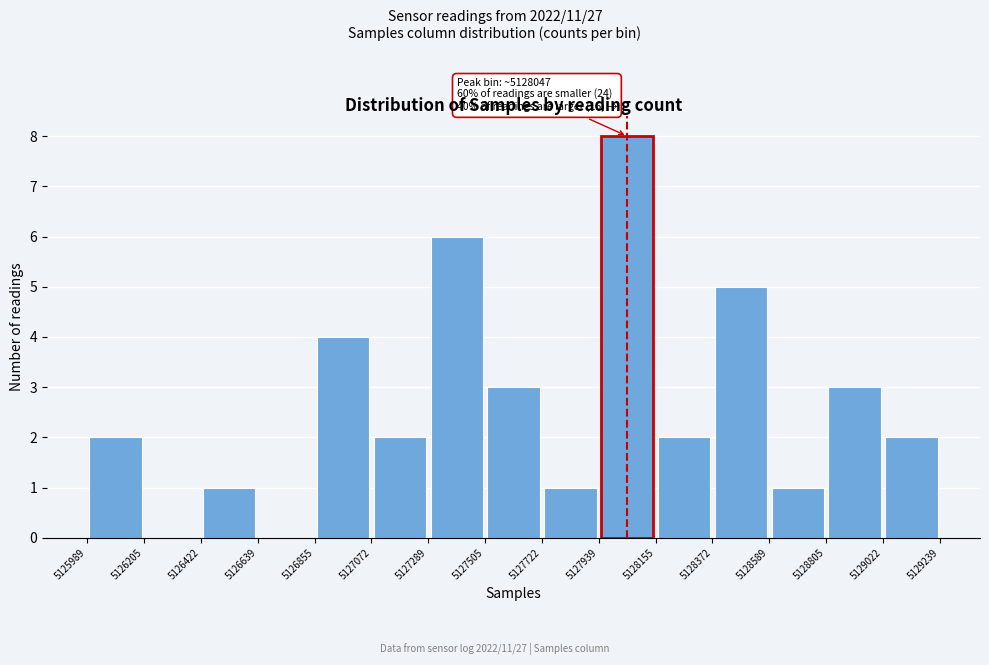

Over which range of the x-axis is the bar tallest?

5127939 to 5128155